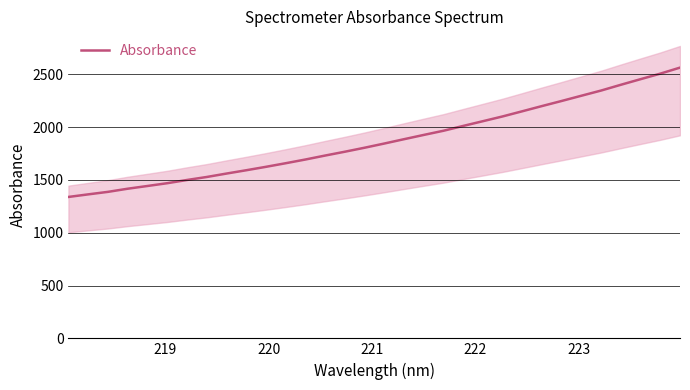

What is the highest value of the Absorbance series?

2563.5